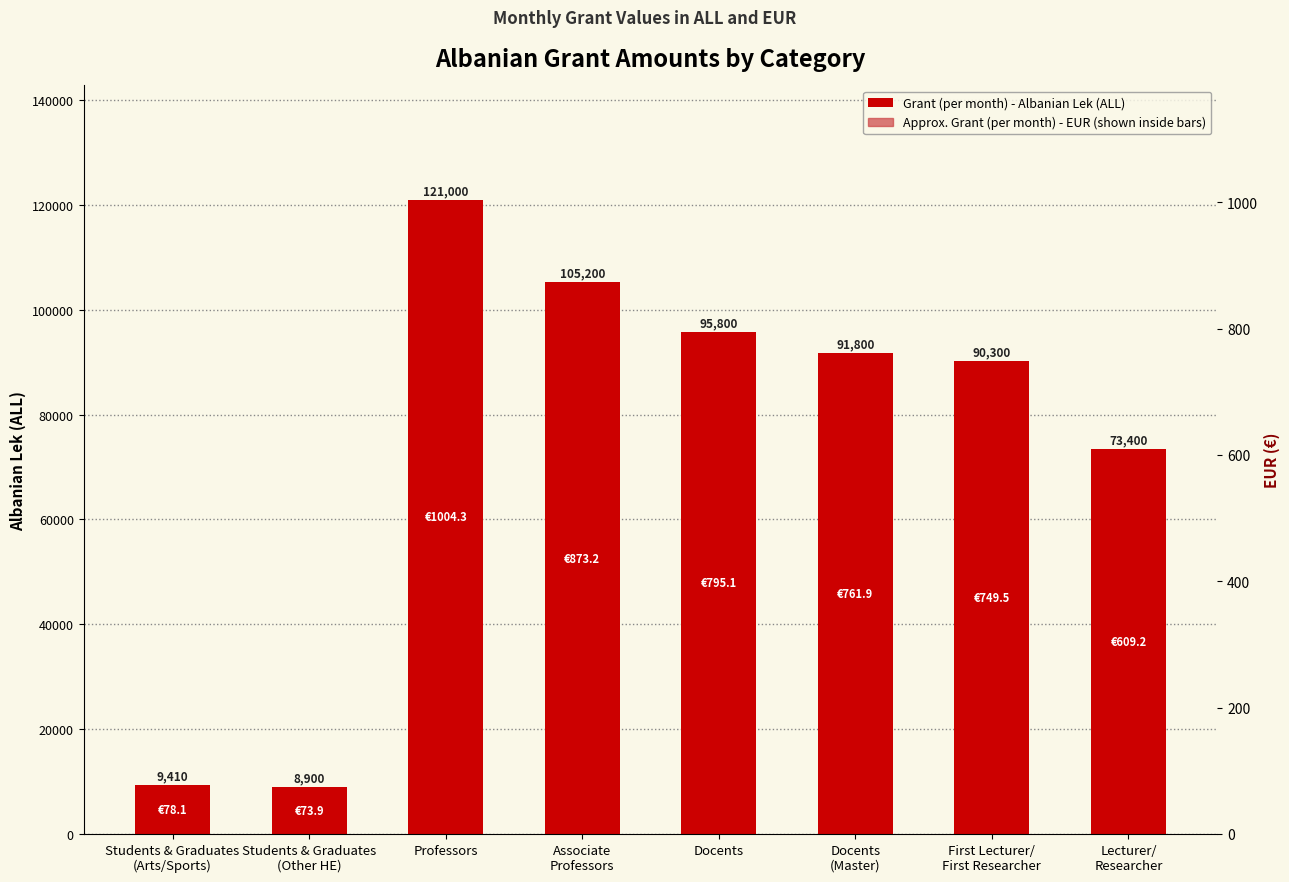

Which series has the widest spread of values?

Grant (per month) - Albanian Lek (ALL)